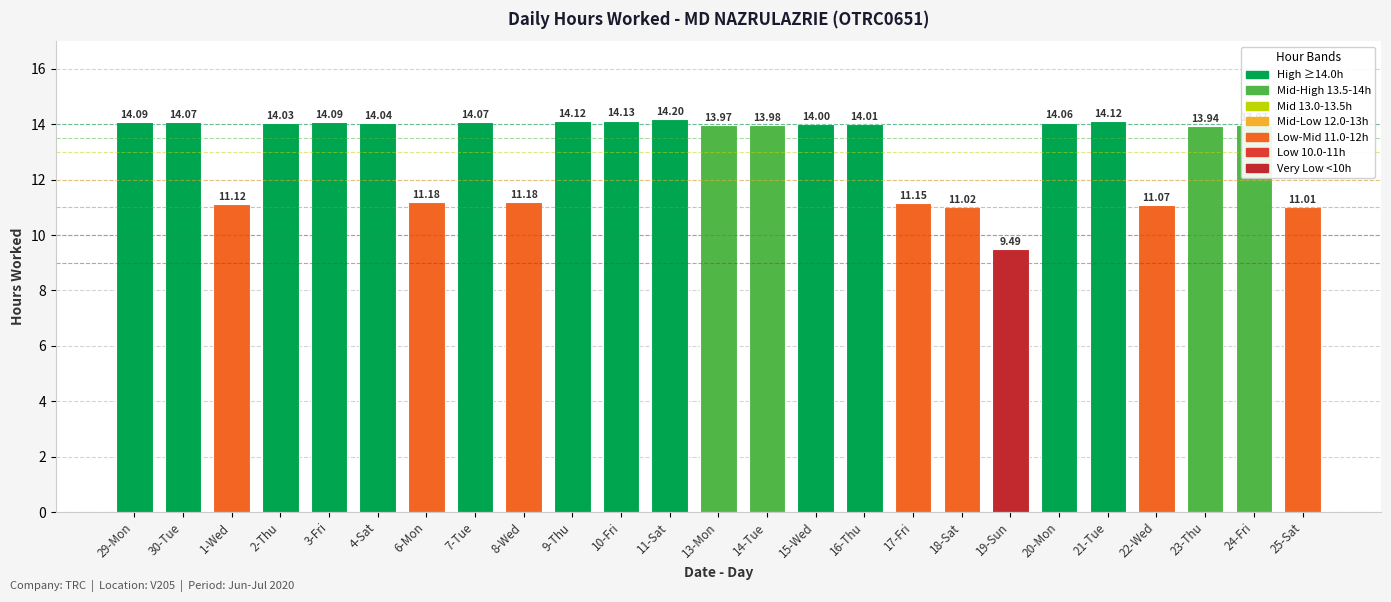

What is the value of the 18th bar from the left?

11.0